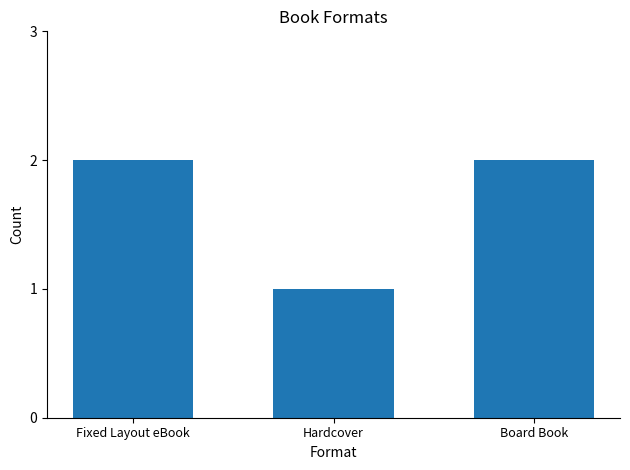

Are the bars horizontal?

No